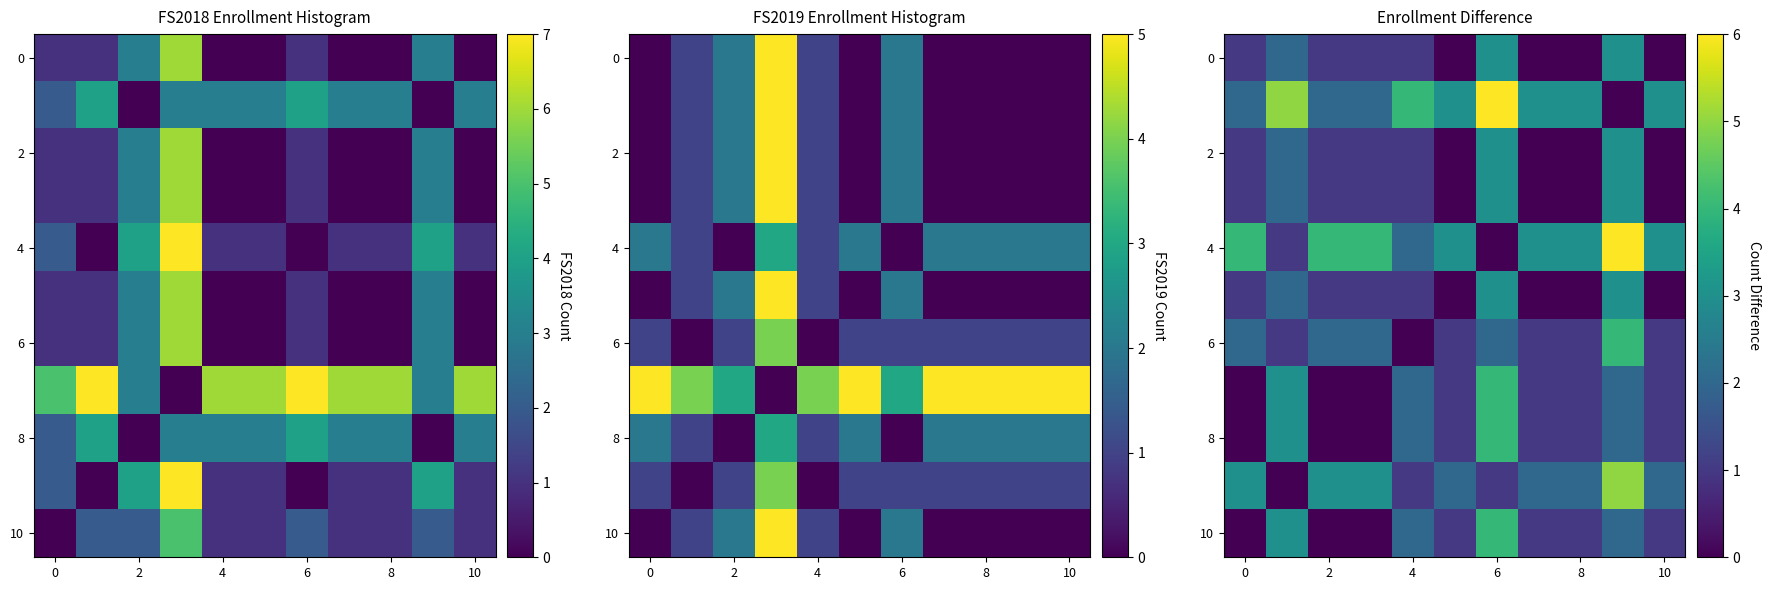

What is the difference between the second highest and minimum values in the 8 series?

3